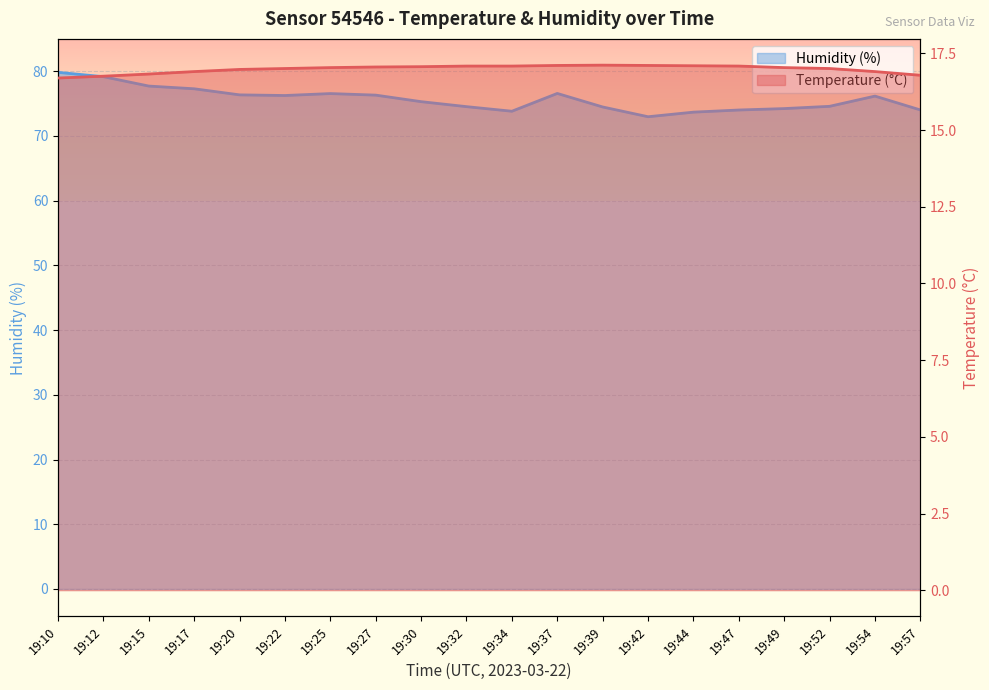

True or false: Temperature (°C) and Humidity (%) cross at least once.

False